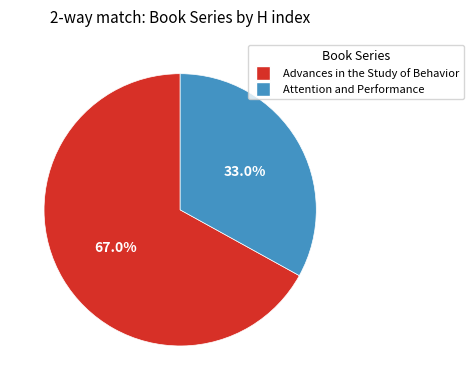

To the nearest percent, what is the difference between the Attention and Performance and Advances in the Study of Behavior slice percentages?

34%